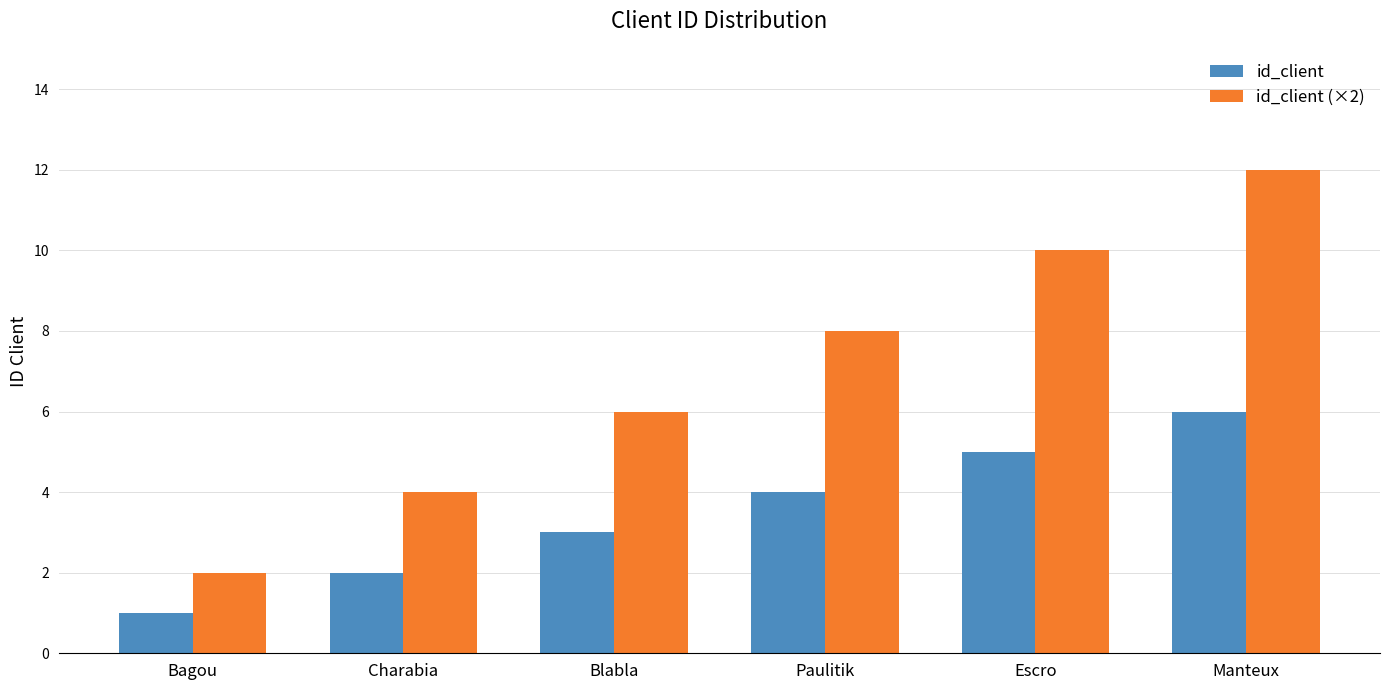

List the series in order of their overall mean, highest first.

id_client (×2), id_client